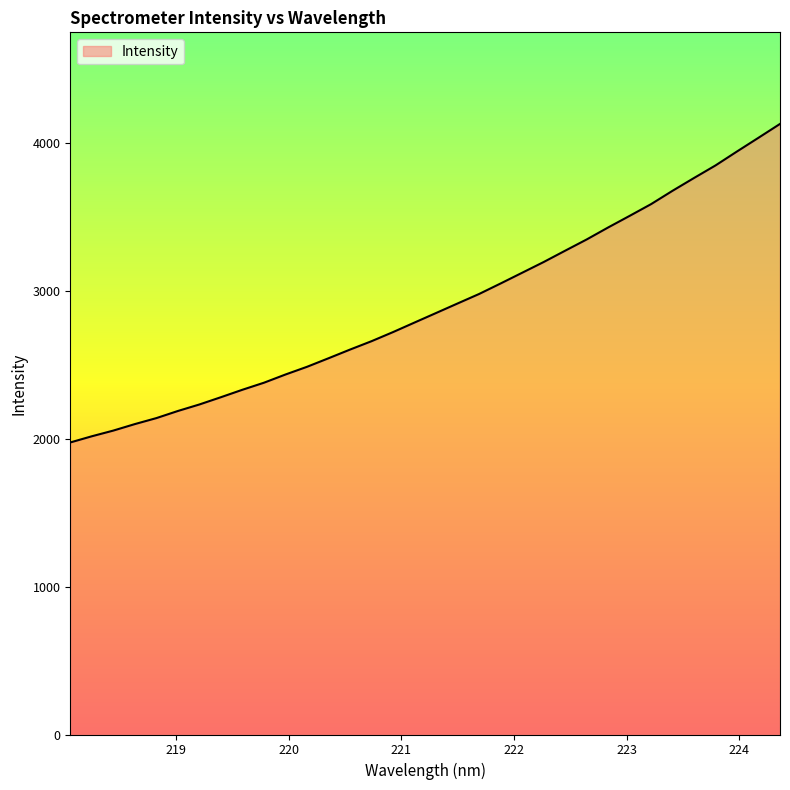

What is the minimum value shown in the chart?

1975.3